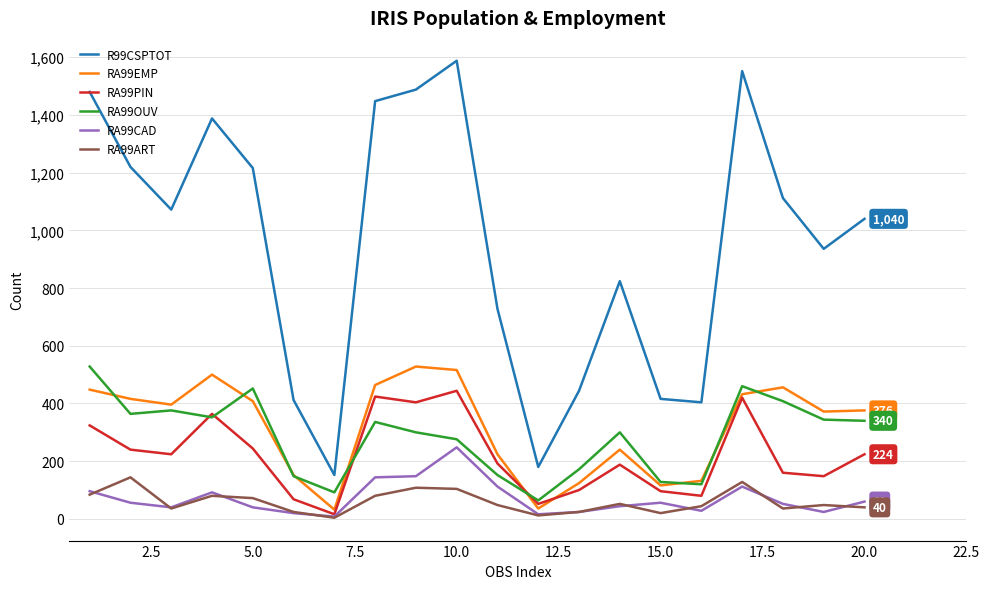

Which series has the widest spread of values?

R99CSPTOT